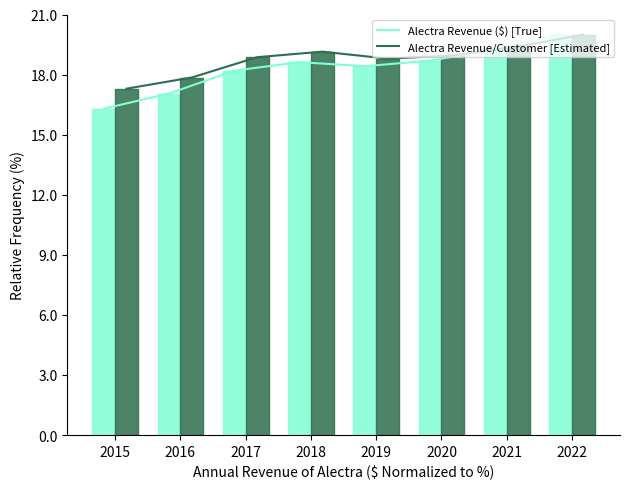

List the labels in order of Alectra Revenue/Customer value, smallest first.

2015, 2016, 2019, 2017, 2020, 2018, 2021, 2022